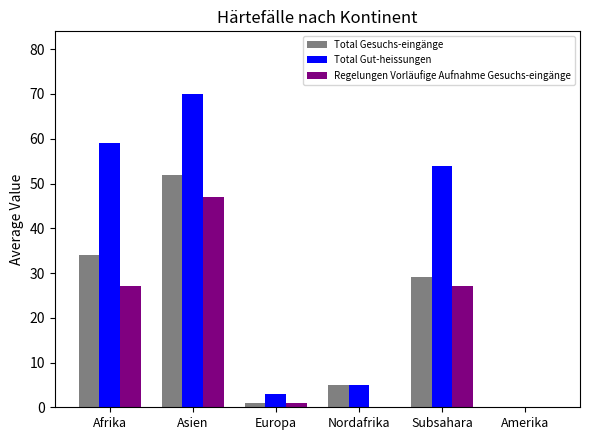

Is the value of Total Gesuchs-eingänge at Afrika greater than the value of Regelungen Vorläufige Aufnahme Gesuchs-eingänge at Europa?

Yes